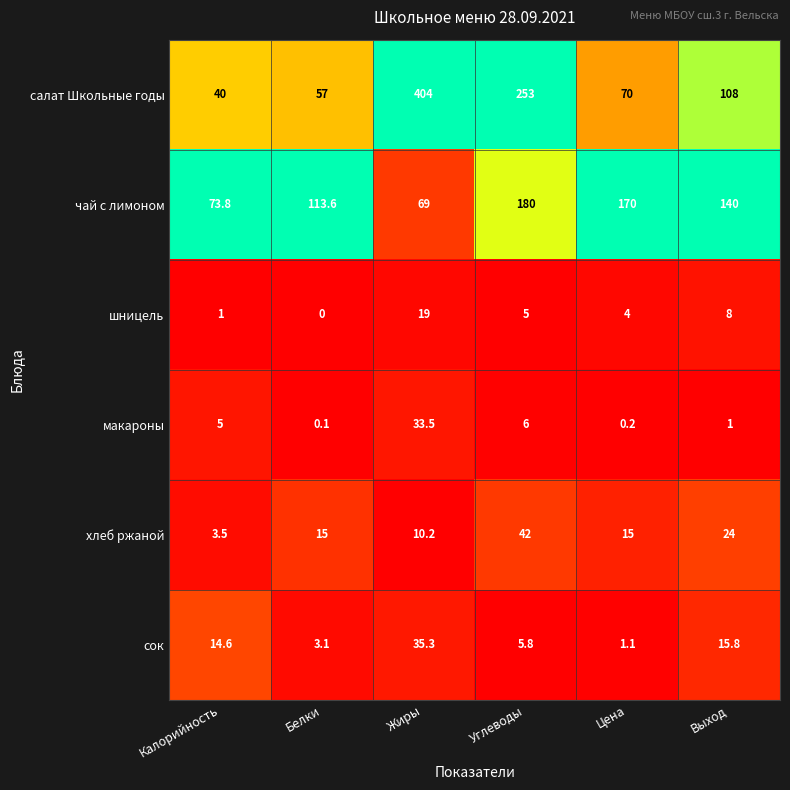

Which series has the largest range (max minus min)?

салат Школьные годы